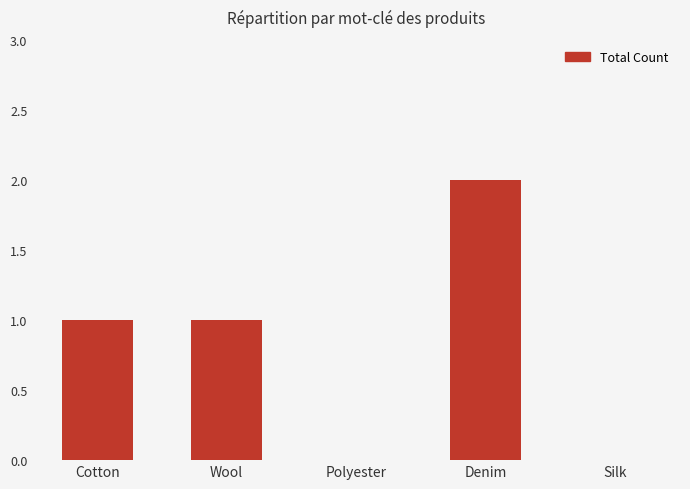

Is it true that the value at Denim is 2?

True